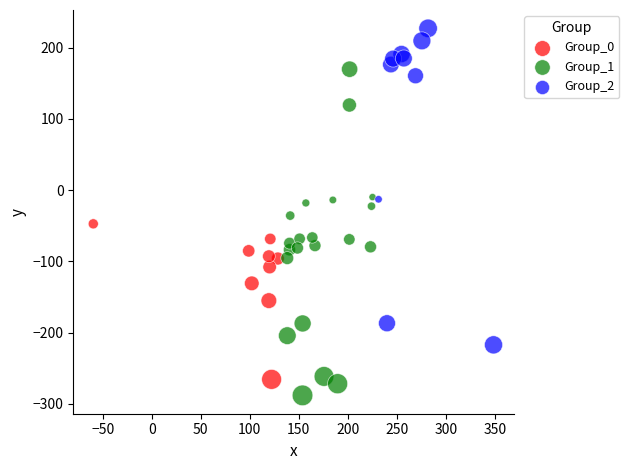

Which series reaches the maximum Y coordinate?

Group_2